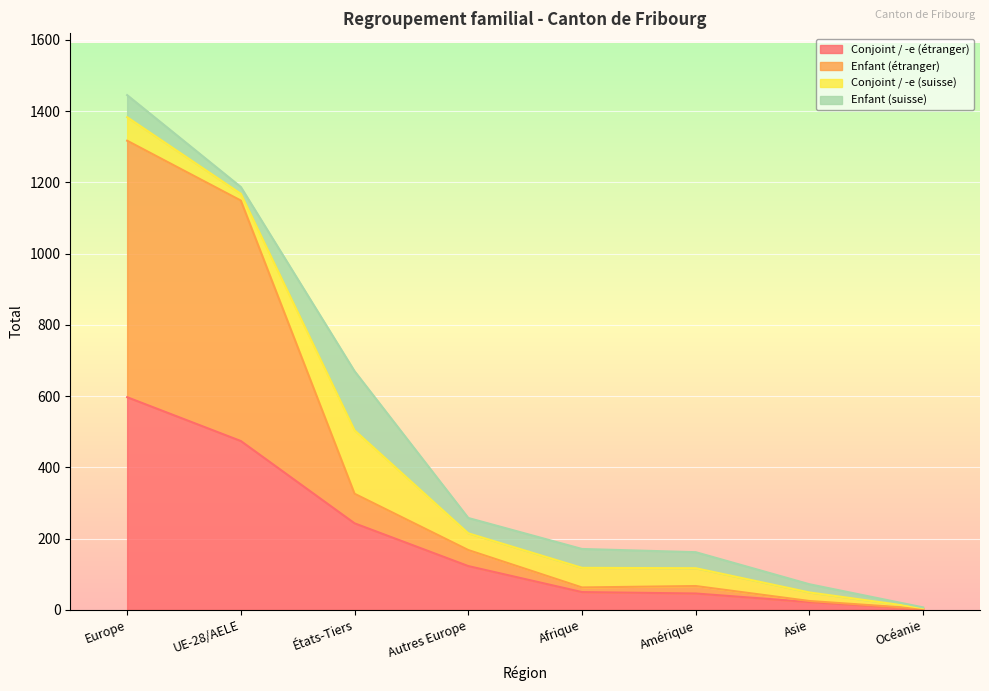

The Enfant (étranger) series shows 1149 at UE-28/AELE. True or false?

True